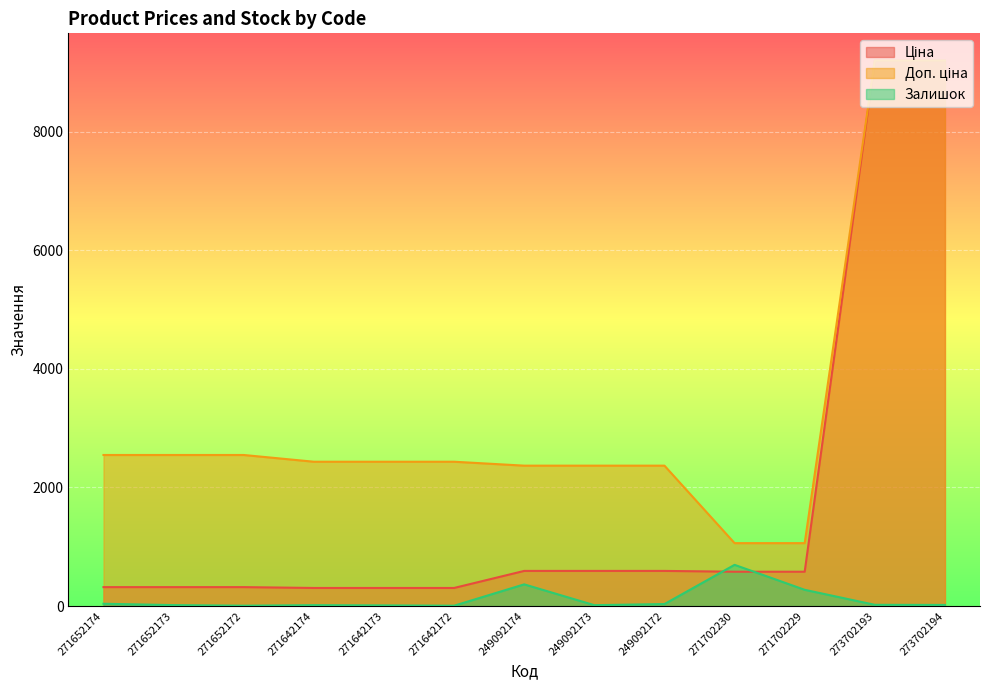

List the series in order of their overall mean, highest first.

Доп. ціна, Ціна, Залишок